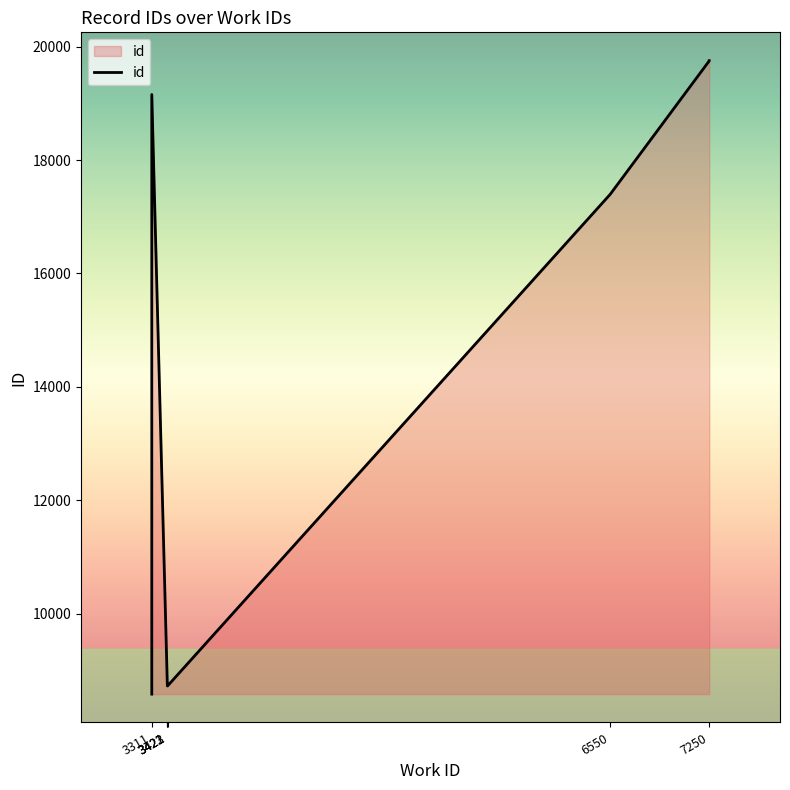

Does the chart have visible grid lines?

No